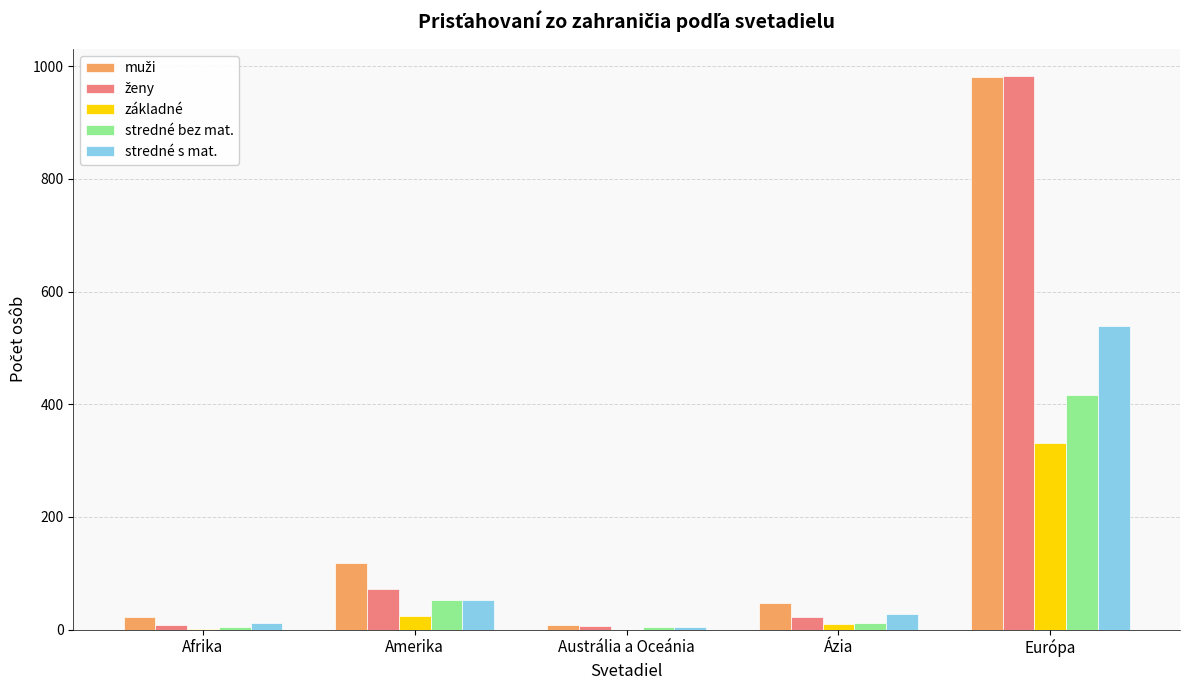

The stredné s mat. series shows 539 at Európa. True or false?

True